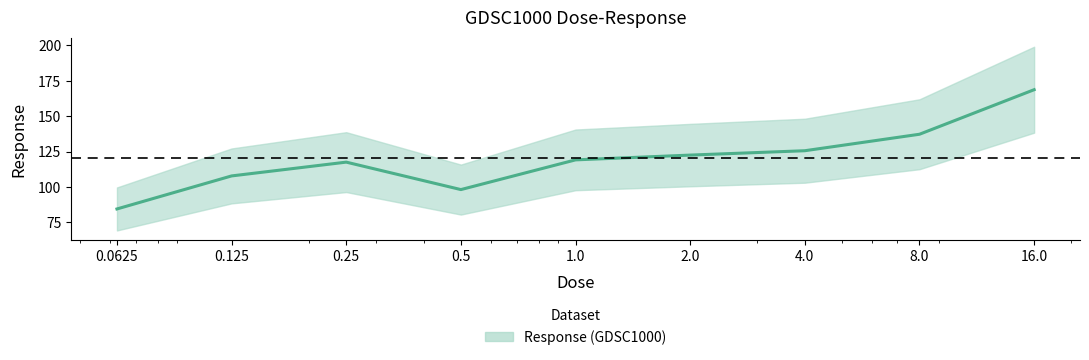

At which category does the data reach its first local valley?

0.5